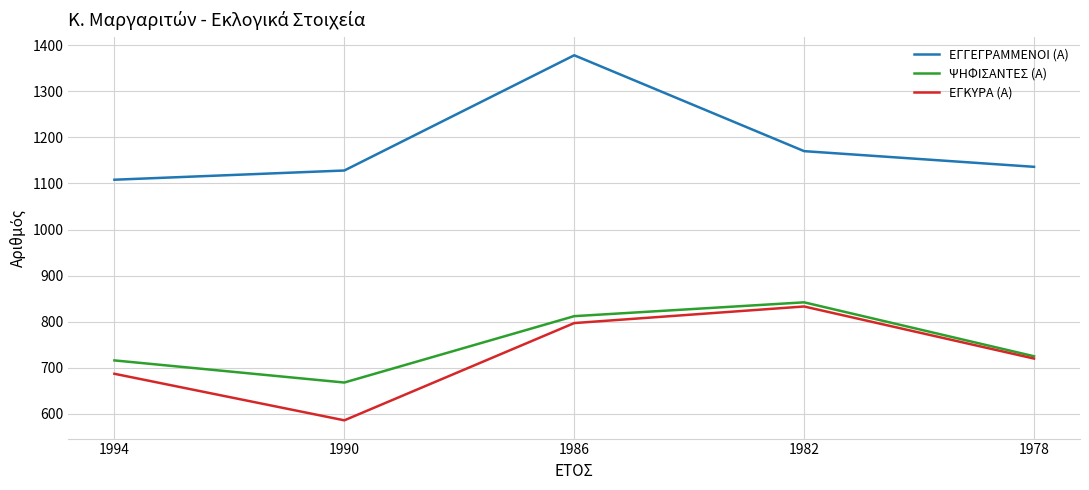

Rank the categories by ΕΓΚΥΡΑ (Α) value from lowest to highest.

1990, 1994, 1978, 1986, 1982